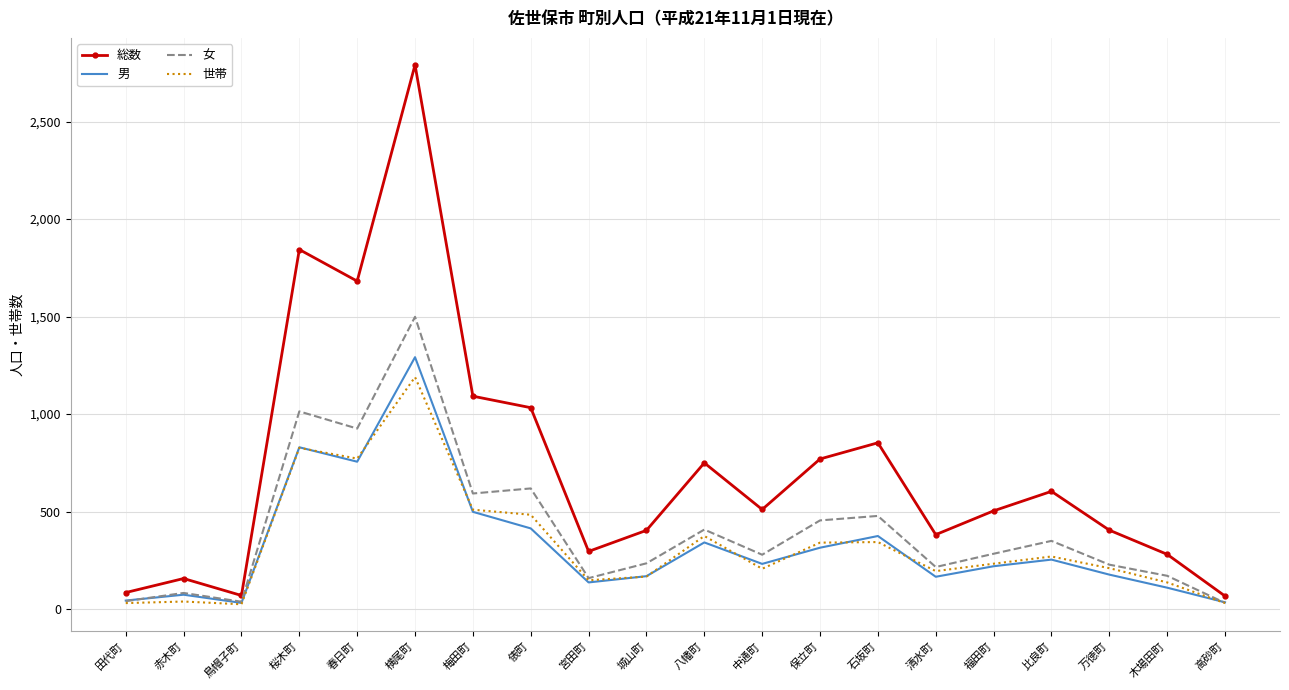

The 男 series shows 254 at 比良町. True or false?

True